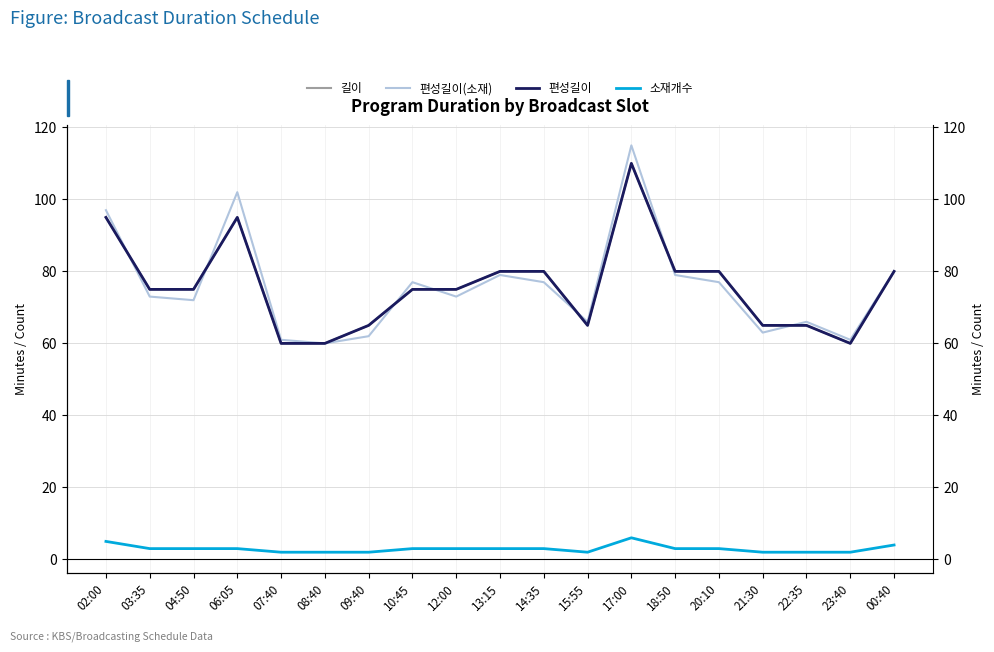

What is the sum of all 길이 values?

1440